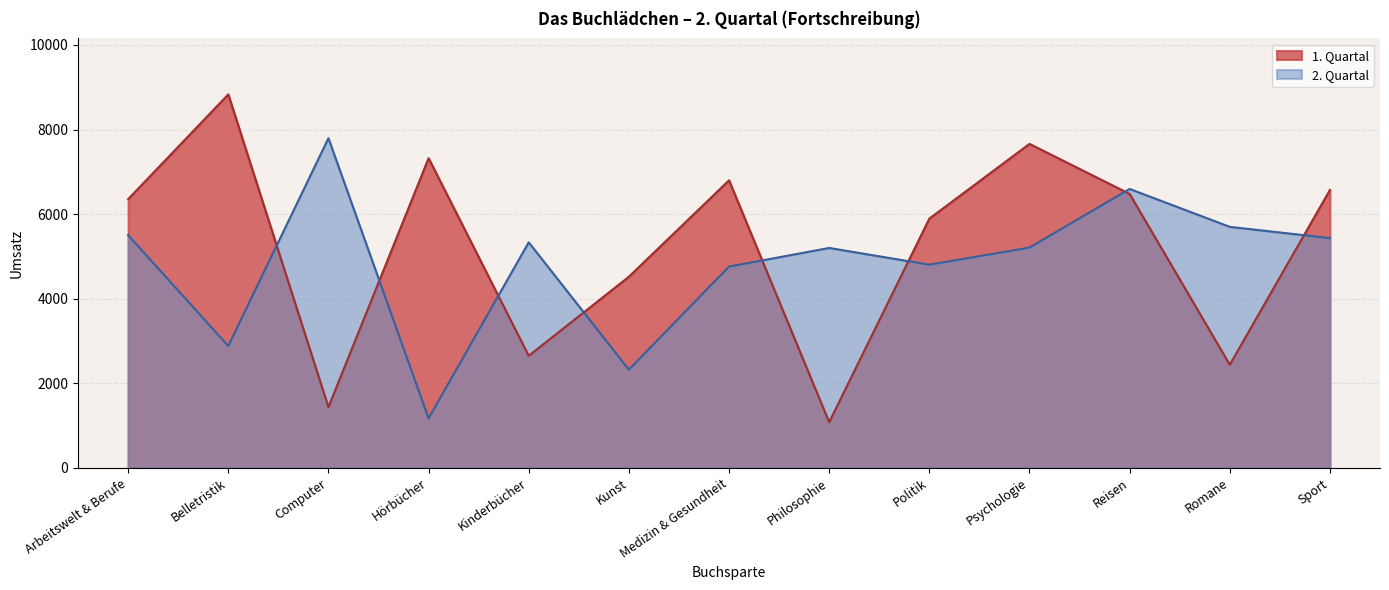

Where is 2. Quartal nearest to the value 4480?

Medizin & Gesundheit